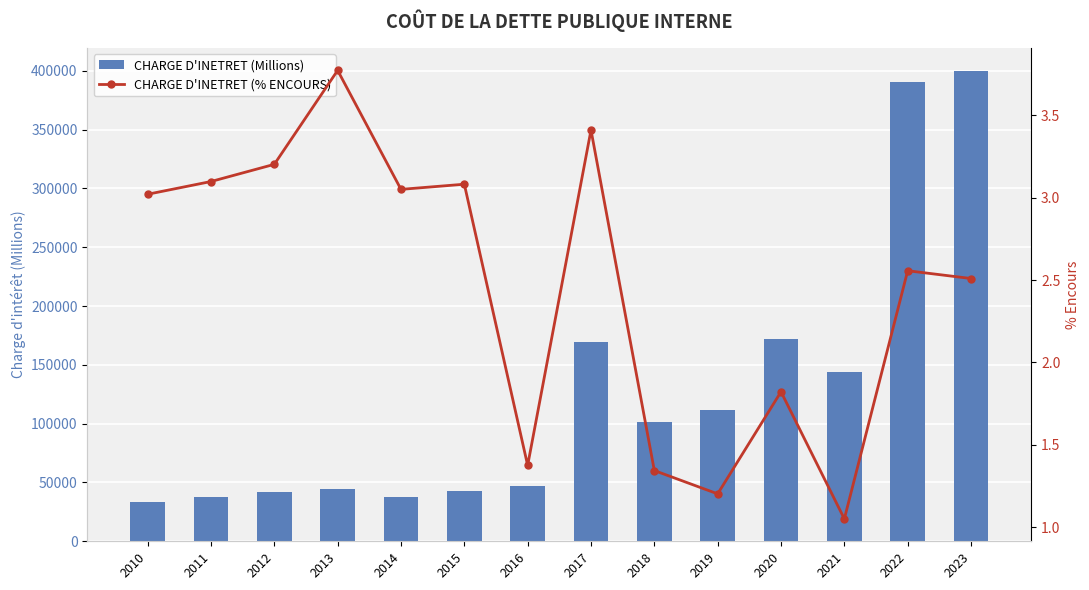

How many series are shown in this chart?

2